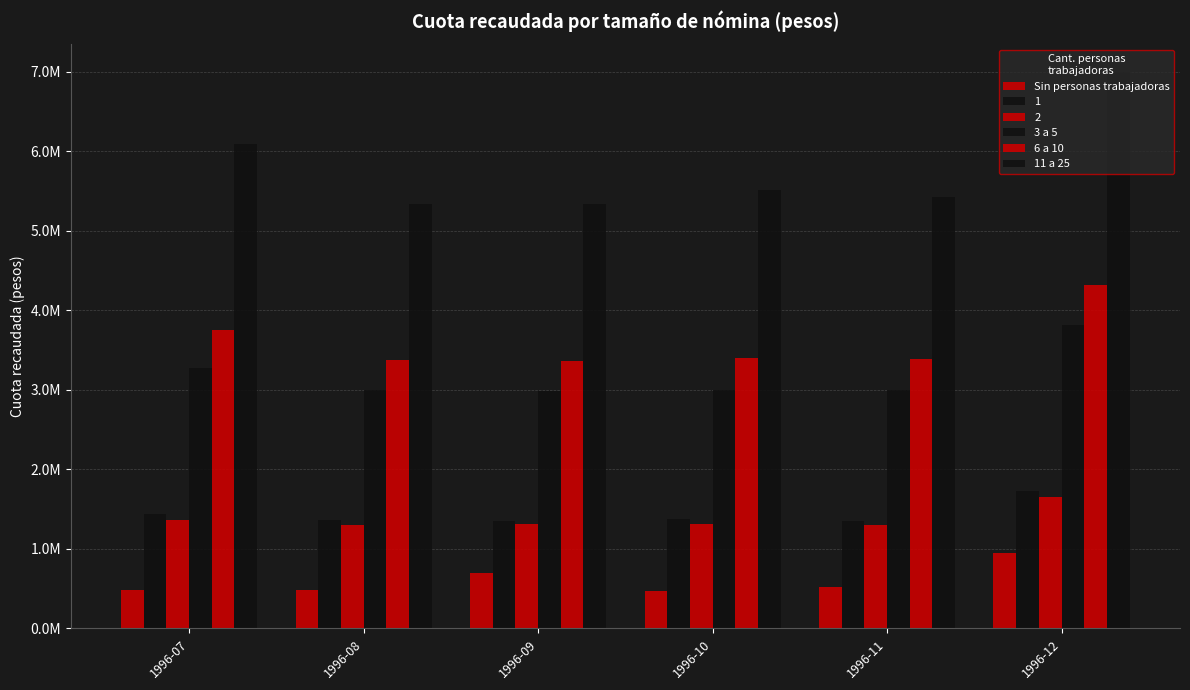

Is the value of 3 a 5 at 1996-08 greater than the value of Sin personas trabajadoras at 1996-09?

Yes